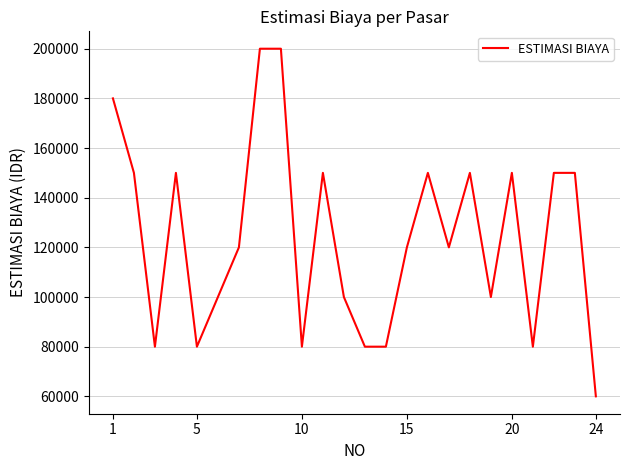

What is the smallest value displayed?

60000